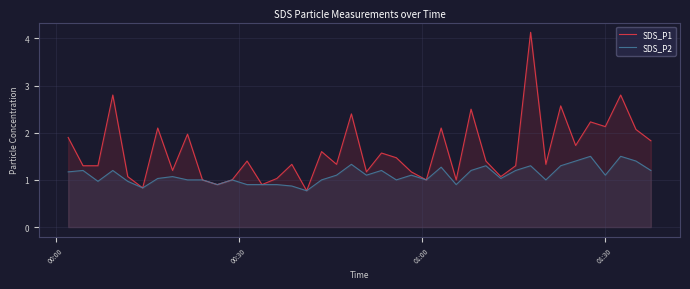

What is the highest value of the SDS_P1 series?

4.1